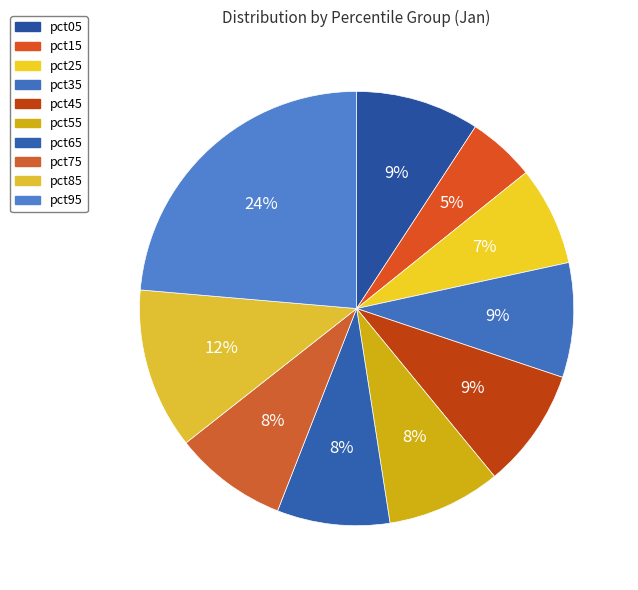

Is it true that pct65 is 8% of the pie?

True